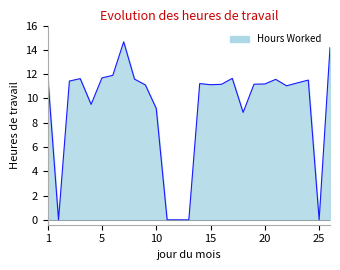

What is the sum of all values?

250.6